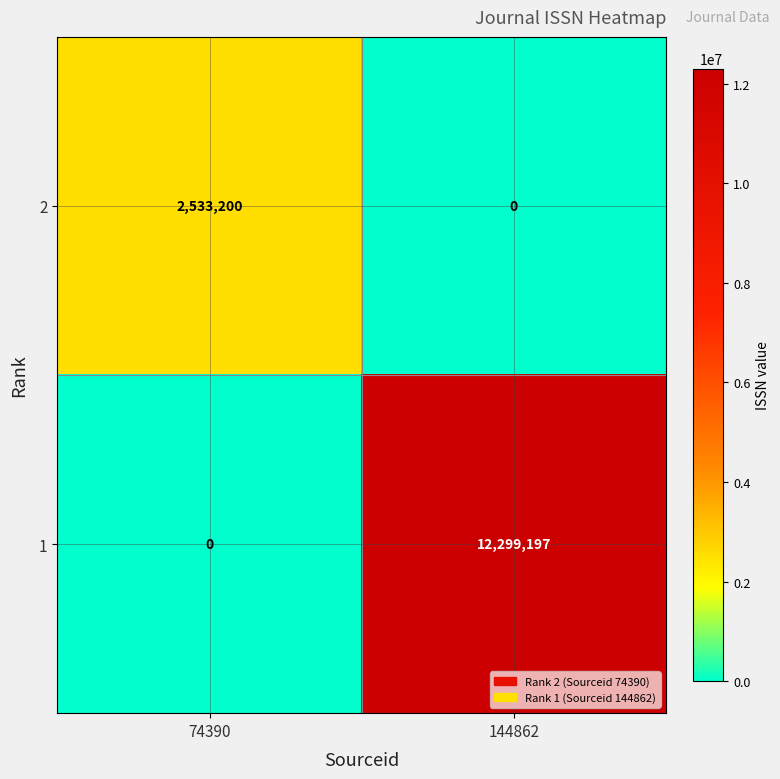

At how many categories does at least one series exceed 395688?

2